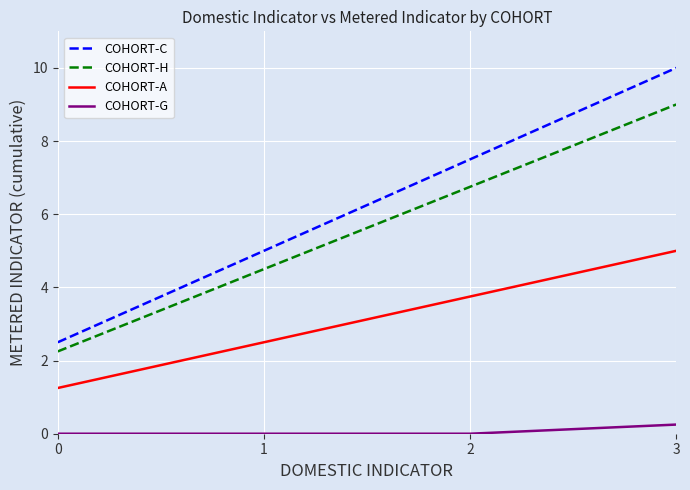

True or false: COHORT-H and COHORT-C intersect in this chart.

False